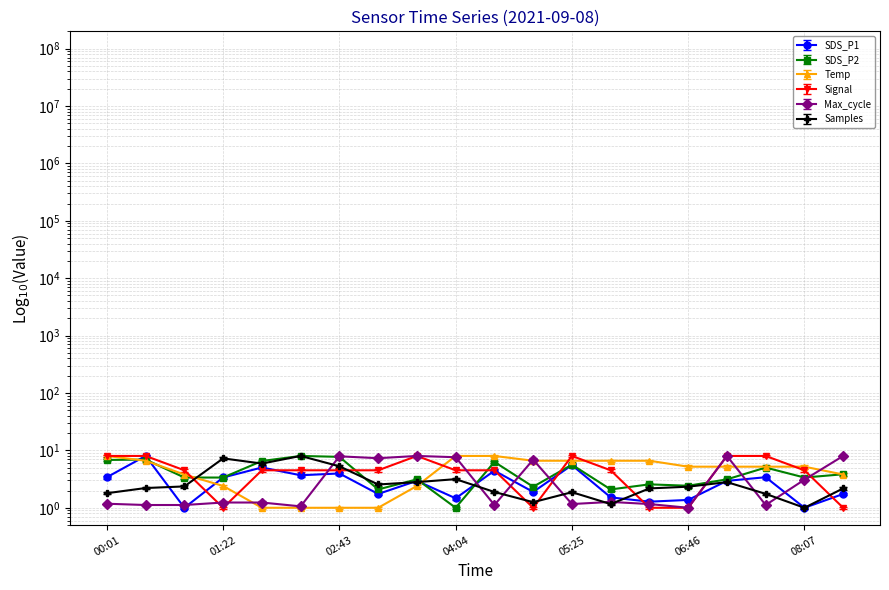

Count the number of categories in the chart.

20